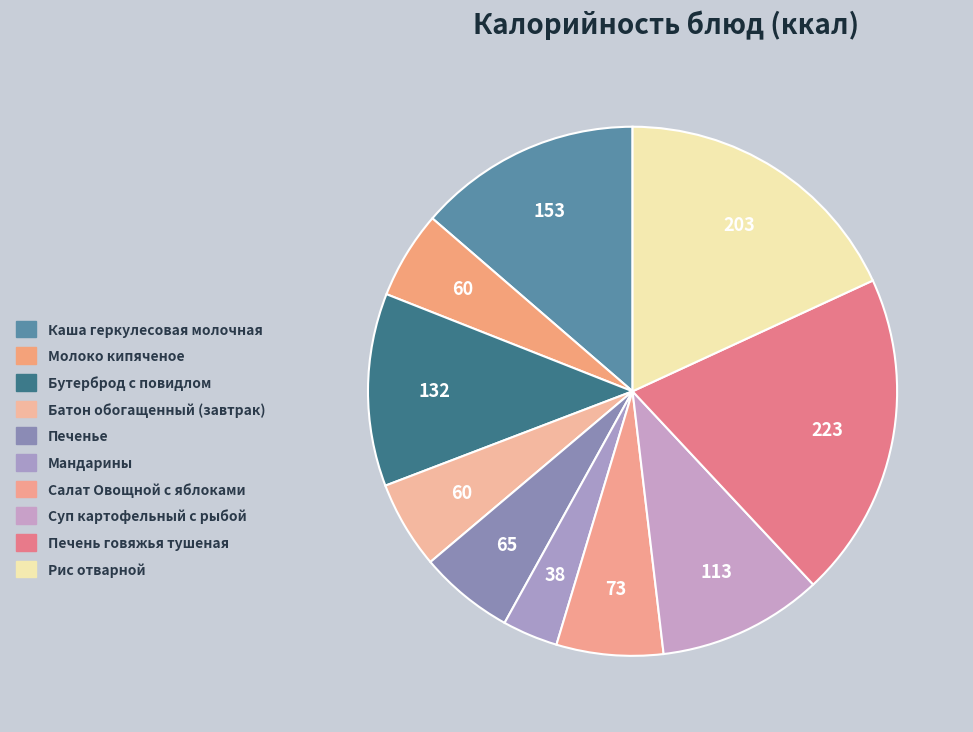

Is it true that Бутерброд с повидлом is 12% of the pie?

True